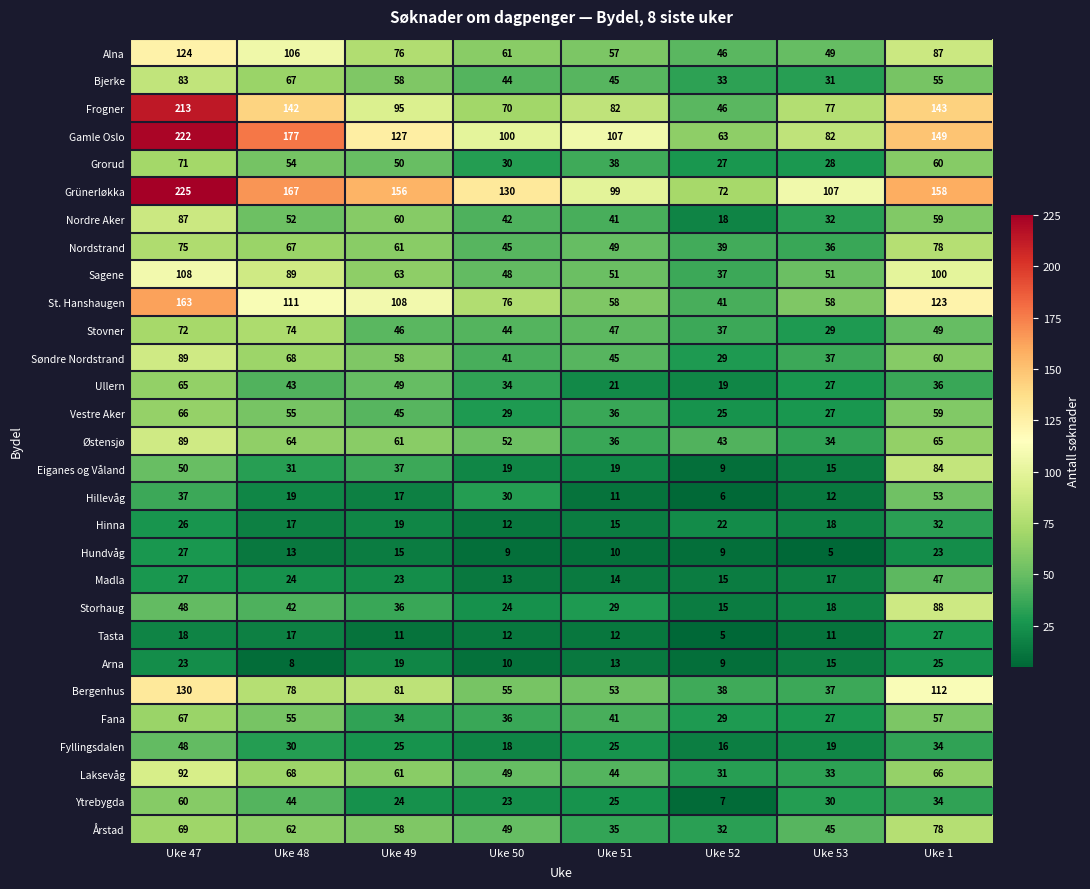

True or false: Bergenhus has a value of 27 at Uke 51.

False